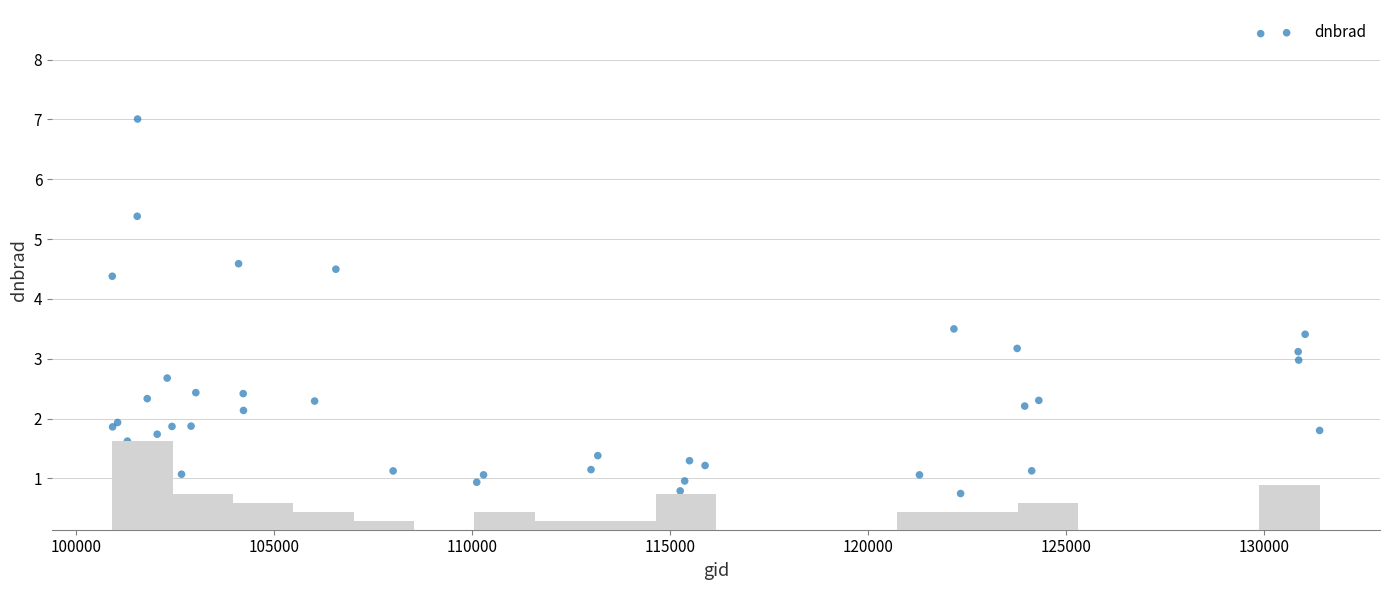

What Y value in the scatter plot is closest to 4?

4.4